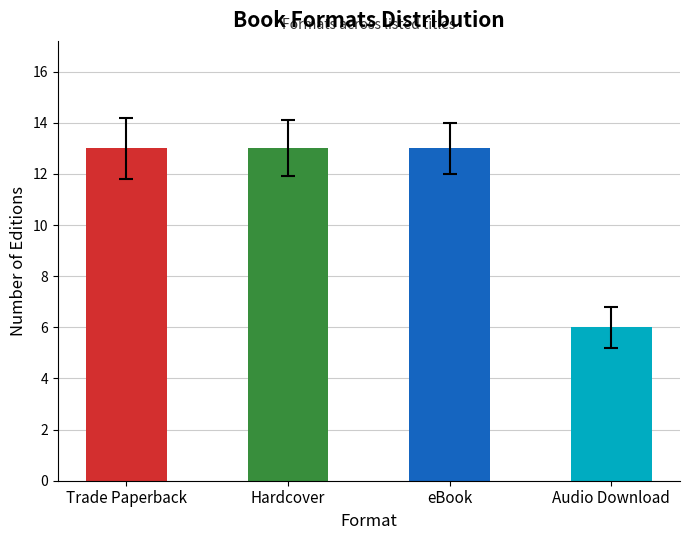

Reading left to right, extract all data points from this chart.

13	13	13	6